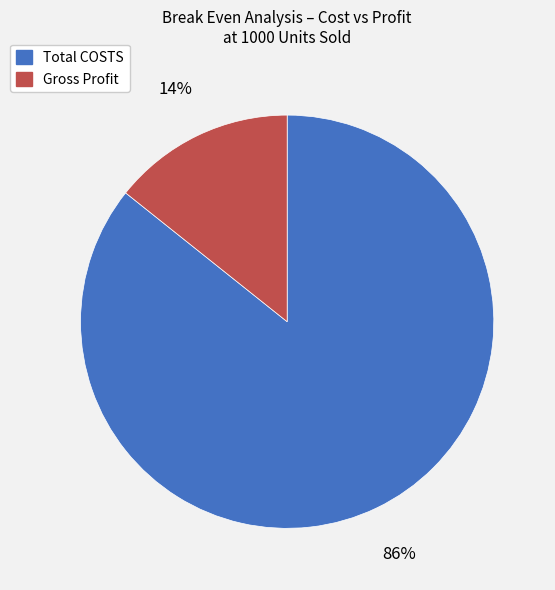

To the nearest percent, what is the average slice percentage?

50%